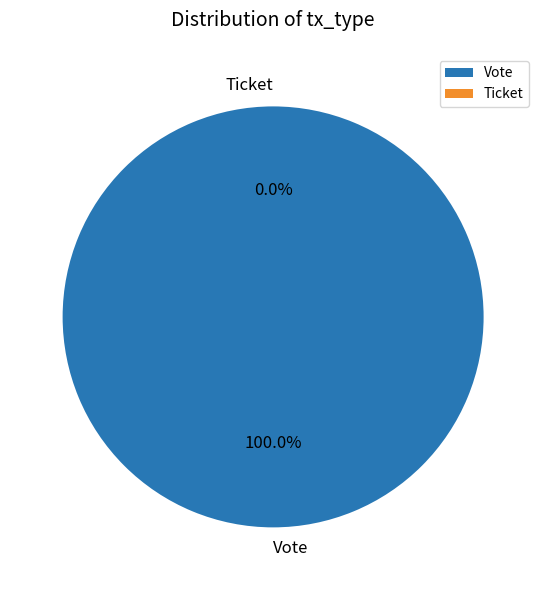

The Ticket slice represents 0% of the pie. True or false?

True